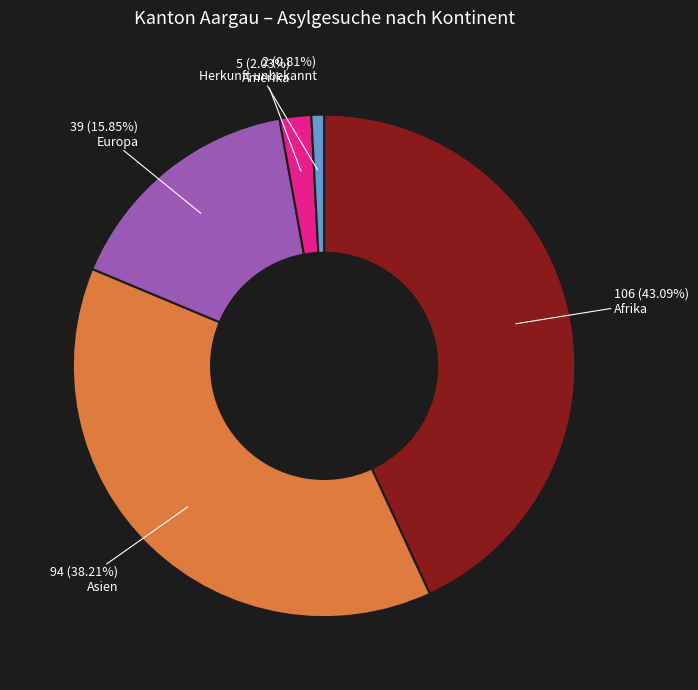

To the nearest percent, what is the average slice percentage?

20%